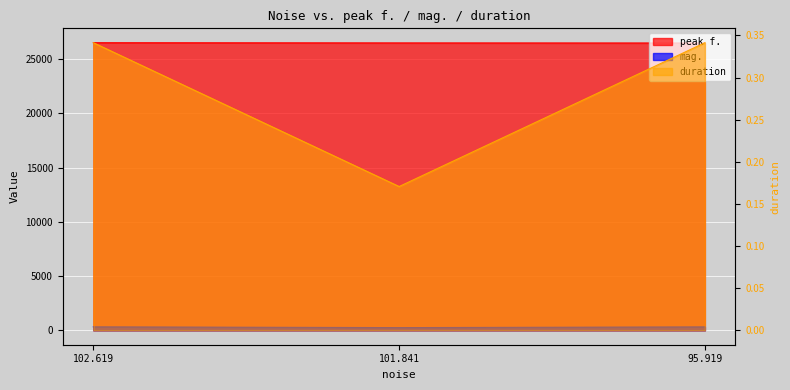

How many values in the mag. series are below 316?

1